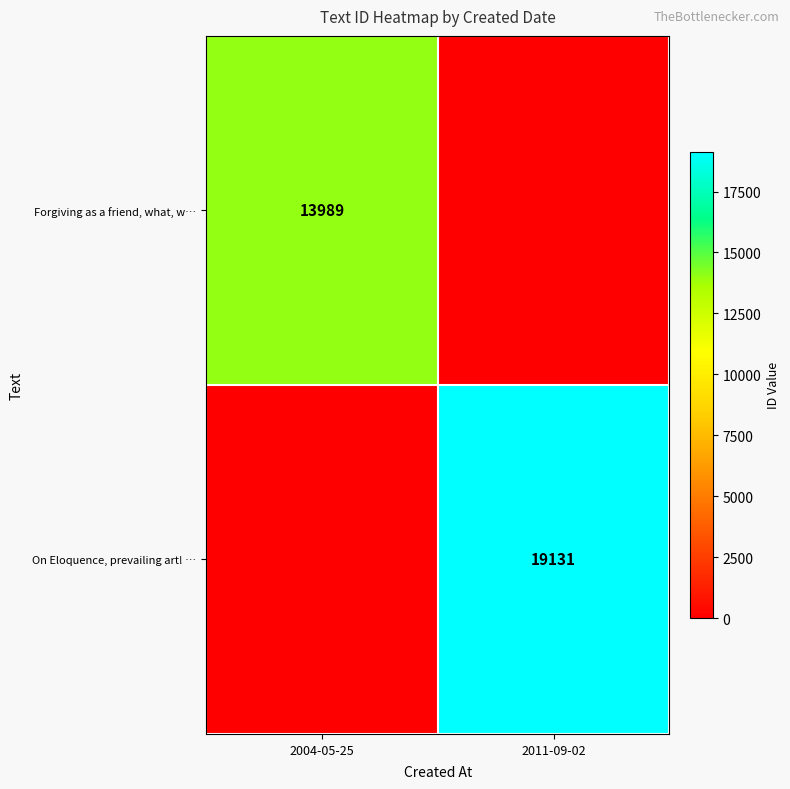

What is the maximum value shown in the chart?

19131